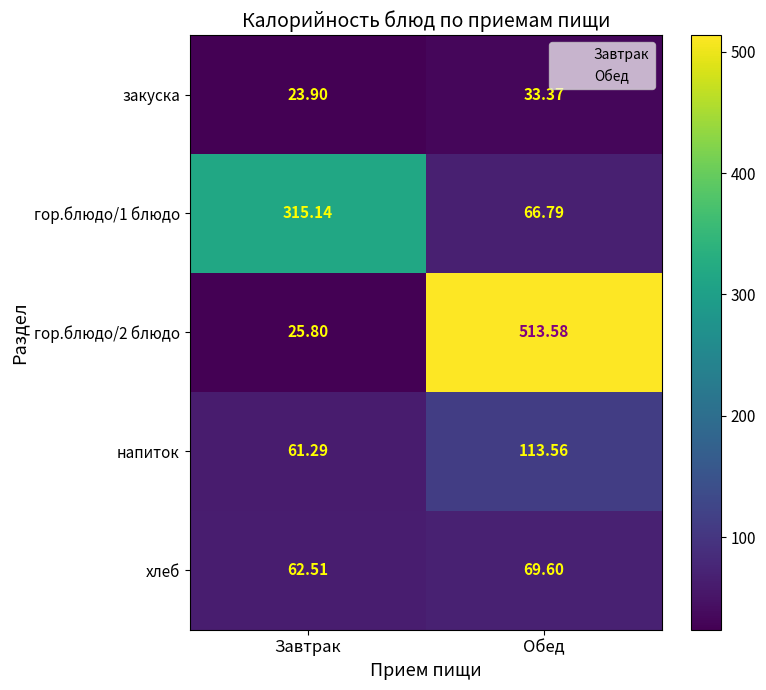

List the labels in order of гор.блюдо/2 блюдо value, smallest first.

Завтрак, Обед